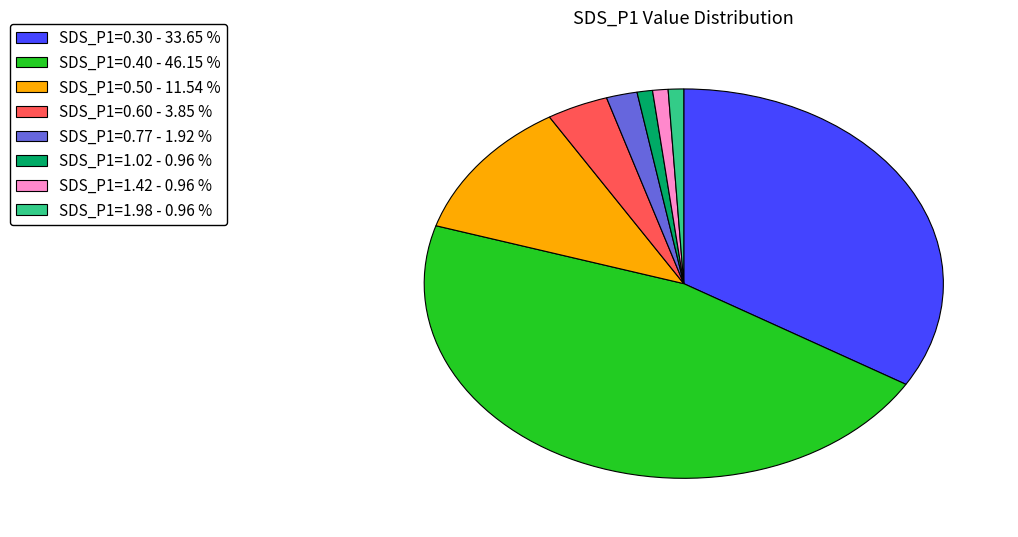

Does SDS_P1=1.02 - 0.96 % represent more than half of the total?

No